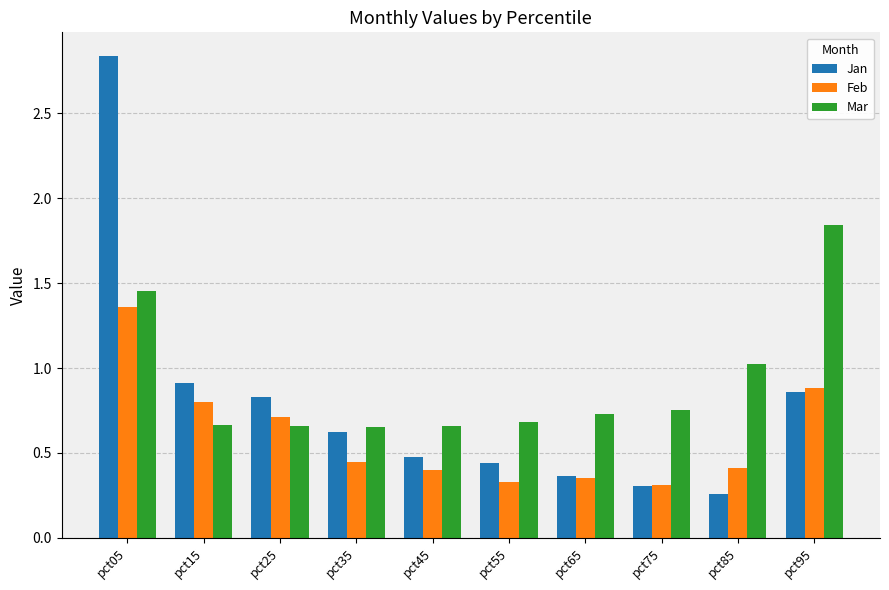

How many bars are there in each group?

3